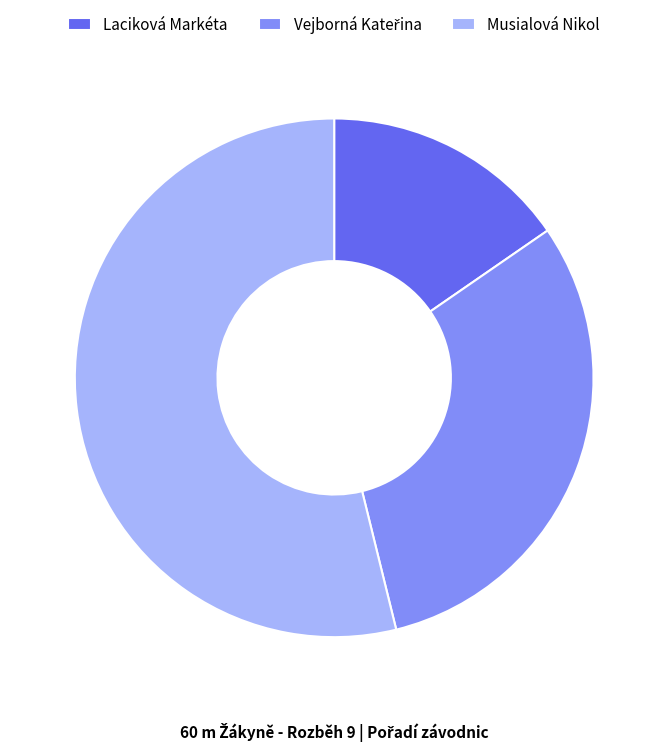

Which category has the smallest portion of the pie?

Laciková Markéta